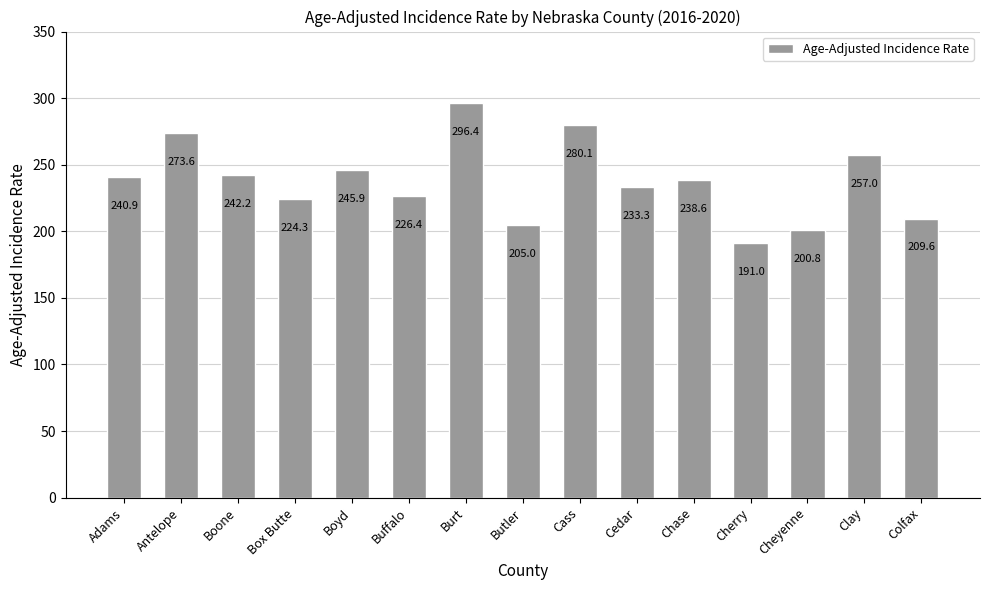

Is it true that the value at Buffalo is 226.4?

True